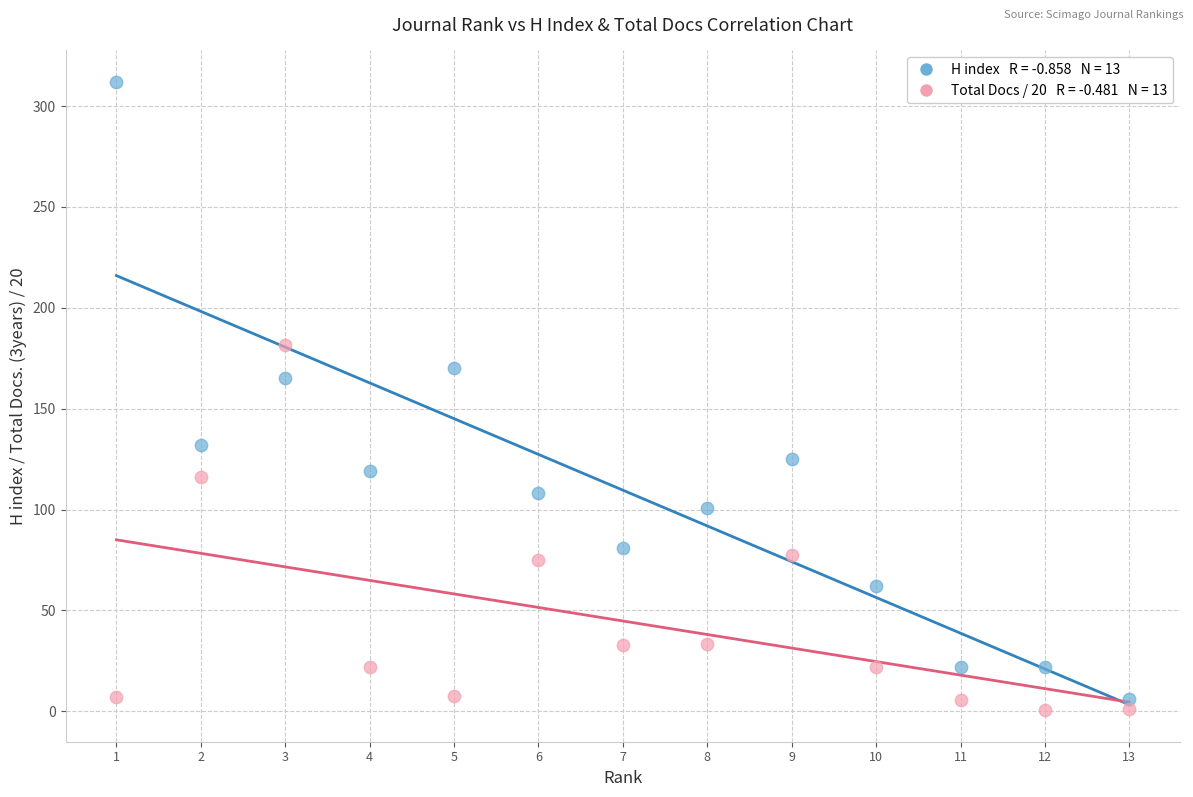

Across all series, what Y value is closest to 156?

165.0